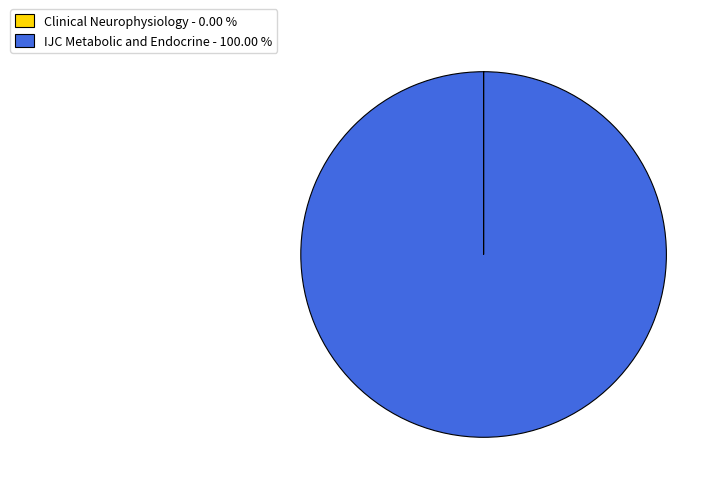

Does IJC Metabolic and Endocrine - 100.00 % account for over 50% of the chart?

Yes